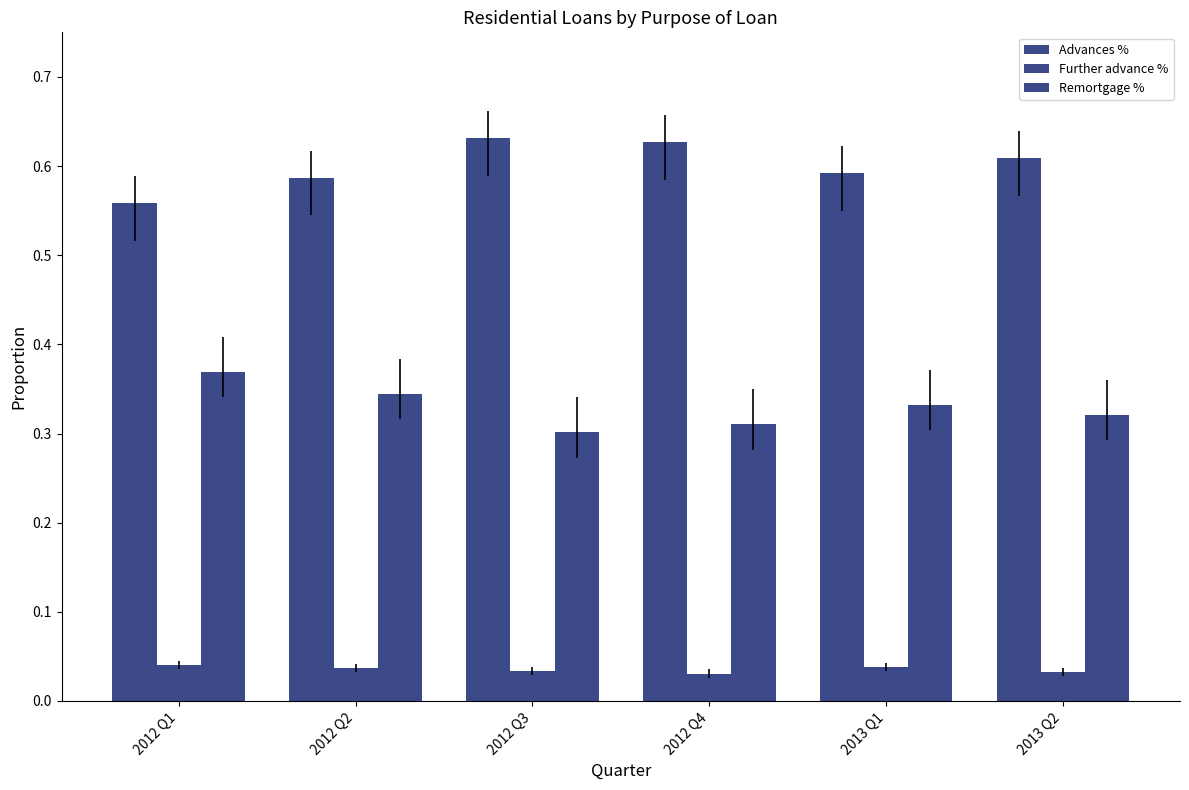

Which series has the widest spread of values?

Advances %